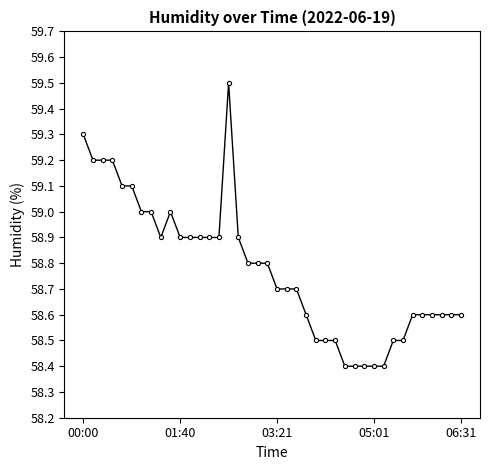

True or false: the data has more than 1 interior local peaks.

True